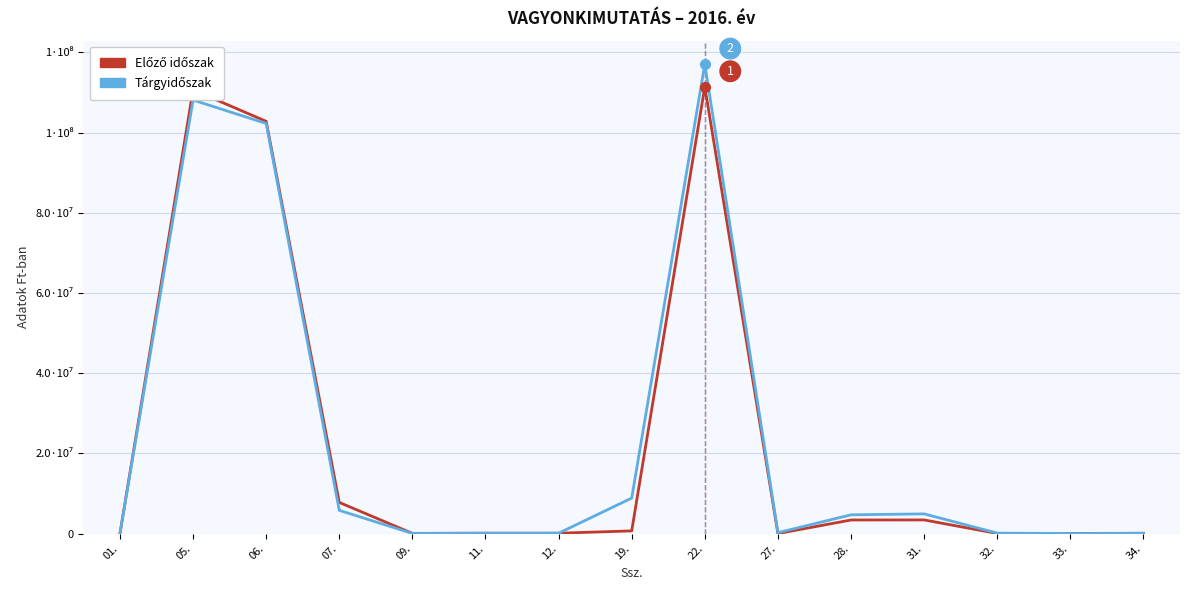

Reading left to right, extract all data points from this chart.

Előző időszak: 0	110625155	102795895	7770175	59085	100000	100000	676272	111401427	14250	3393376	3407626	29626	28000	93000
Tárgyidőszak: 0	108093710	102258995	5797945	36770	100000	100000	8854523	117048233	233840	4684981	4918821	124508	19110	63000